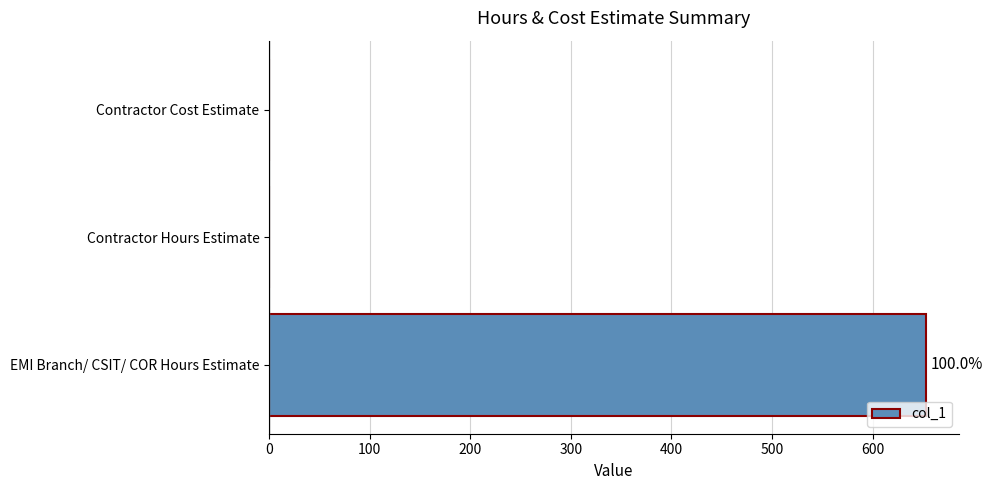

Are the bars horizontal?

Yes